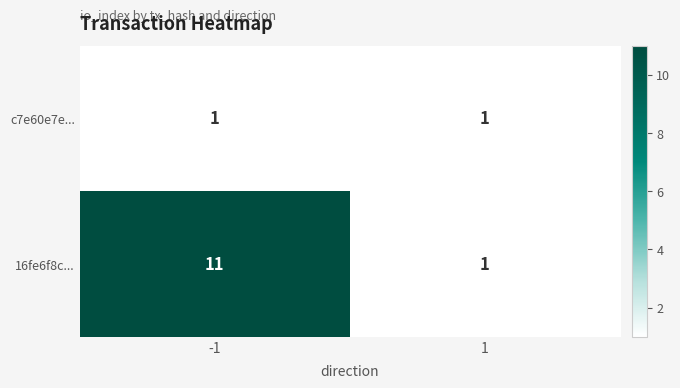

What is the maximum value shown in the chart?

11